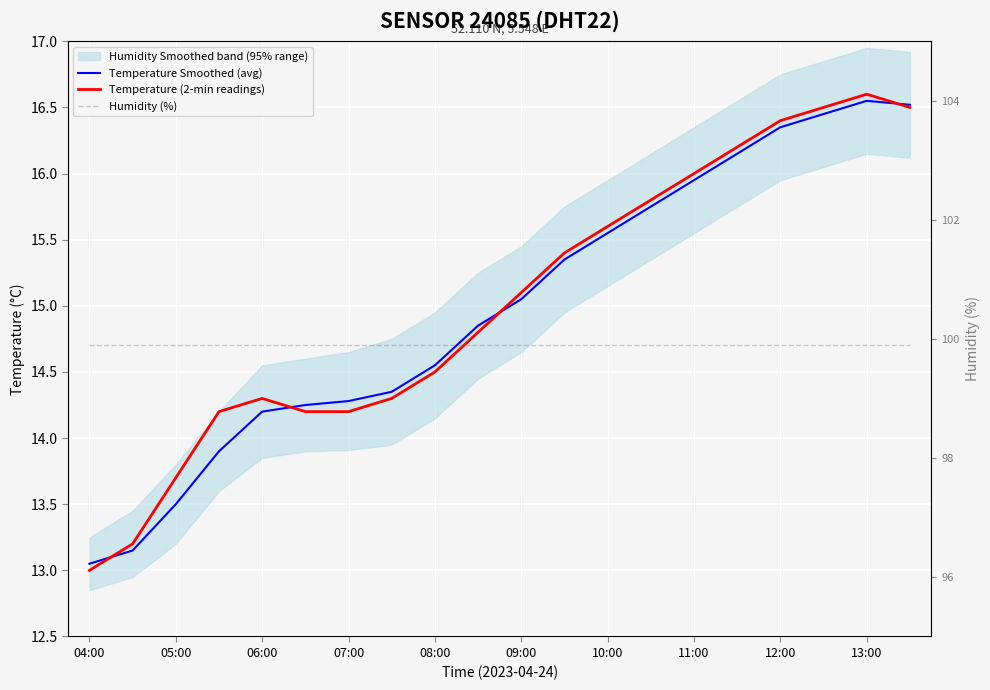

The value of Temperature Smoothed (avg) at 05:00 is 6.1. True or false?

False